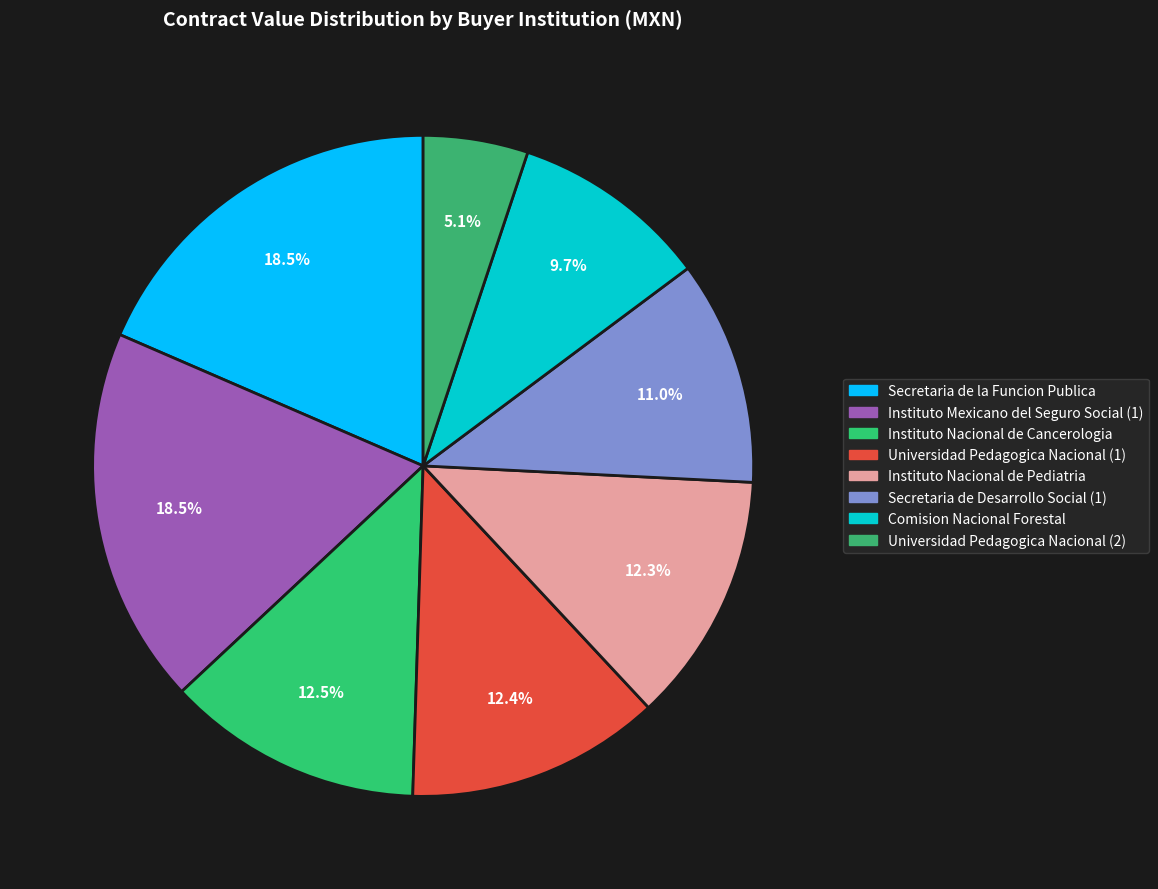

Is there a majority slice in this chart?

No